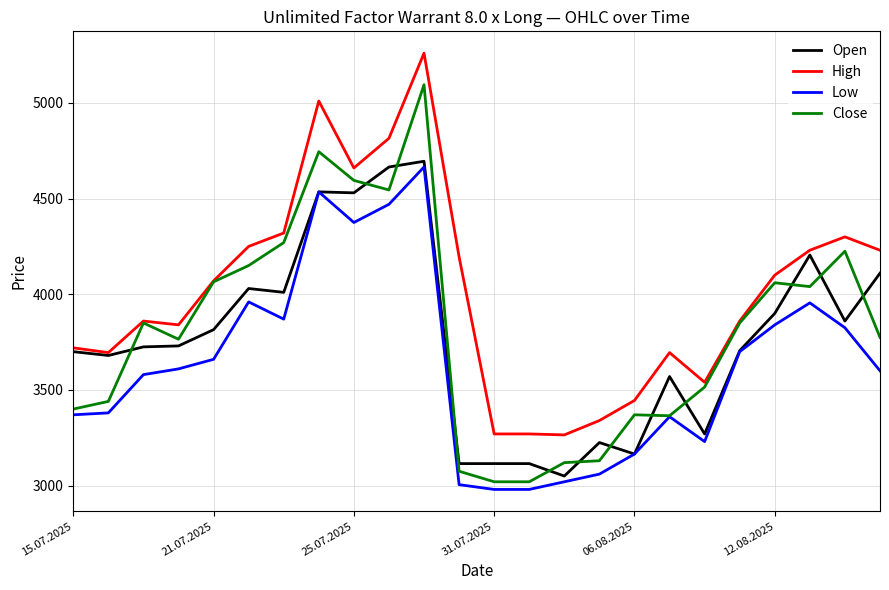

Which series has the largest range (max minus min)?

Close